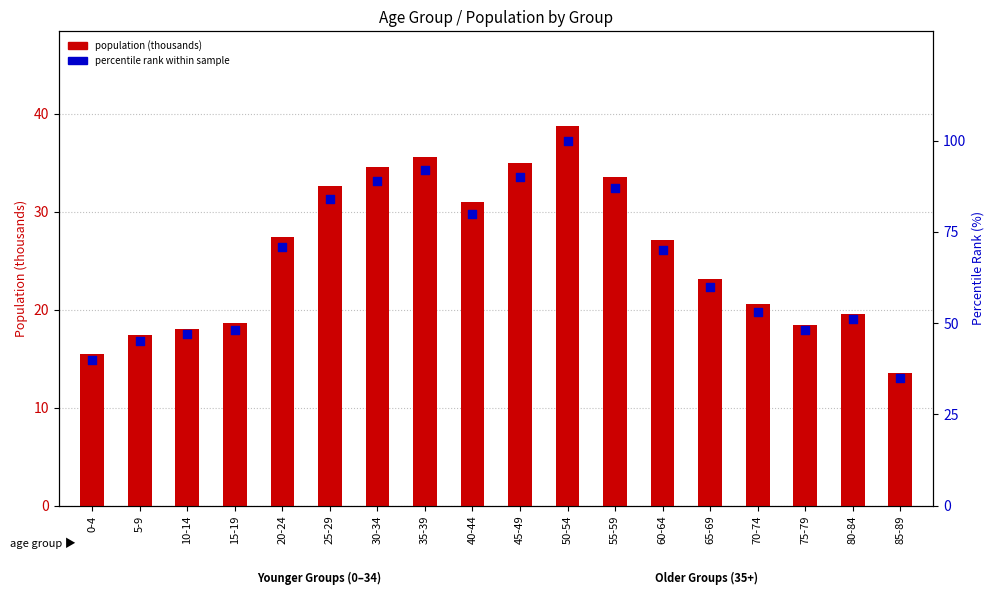

What are all the series names shown in the legend?

population (thousands), percentile rank within sample